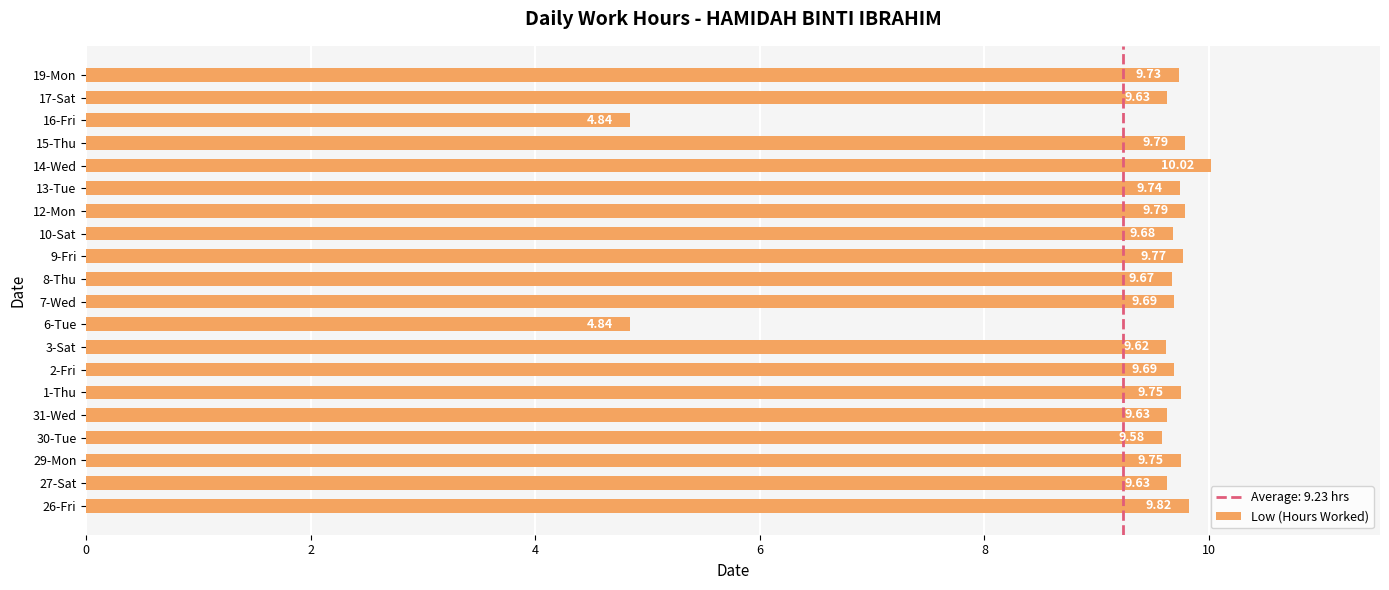

What is the difference between the second highest and minimum values?

5.0